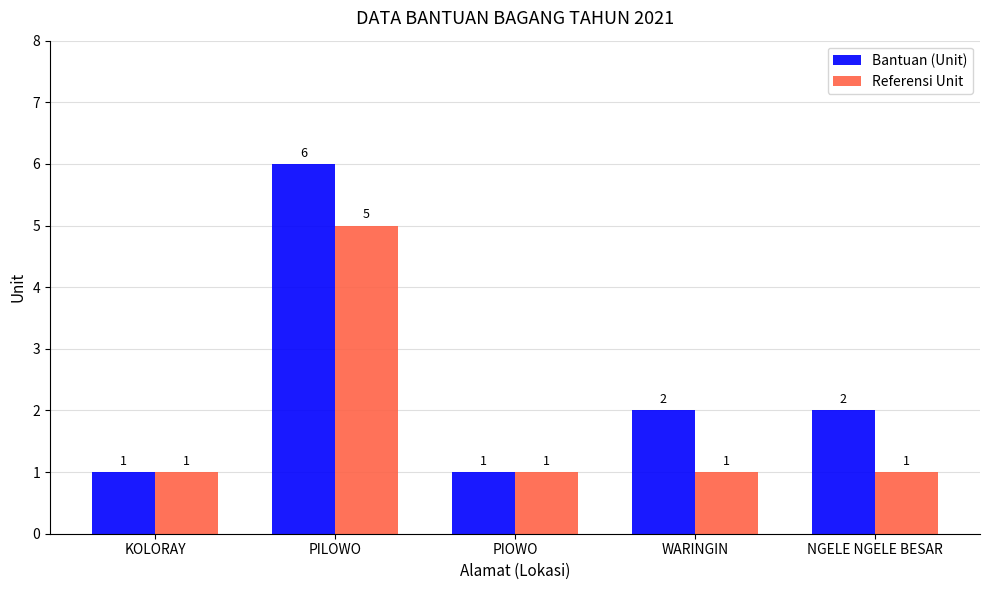

Which category has the highest value in the Referensi Unit series?

PILOWO